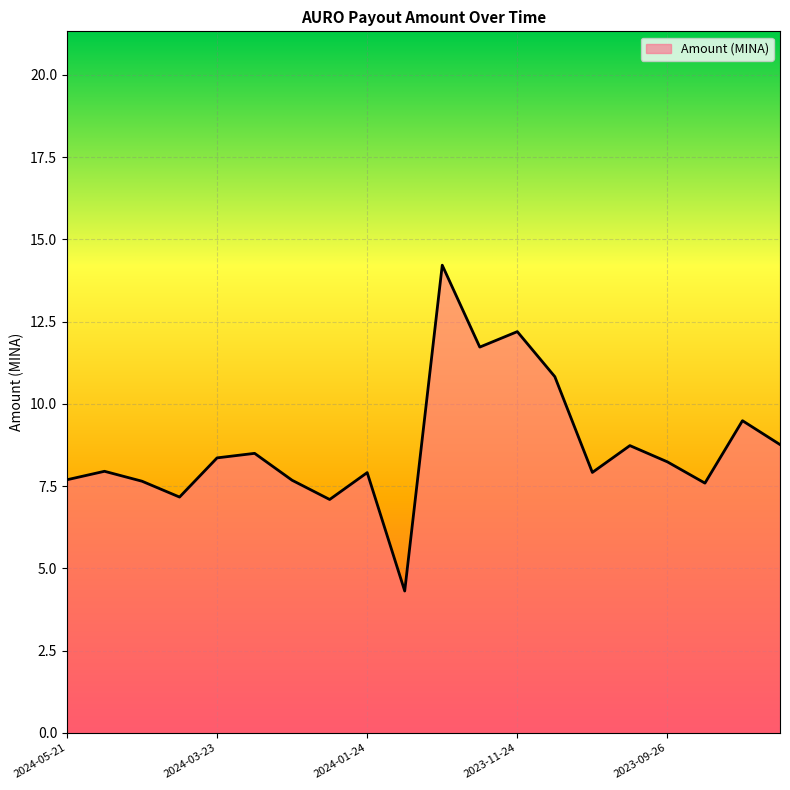

What is the maximum value shown in the chart?

14.2